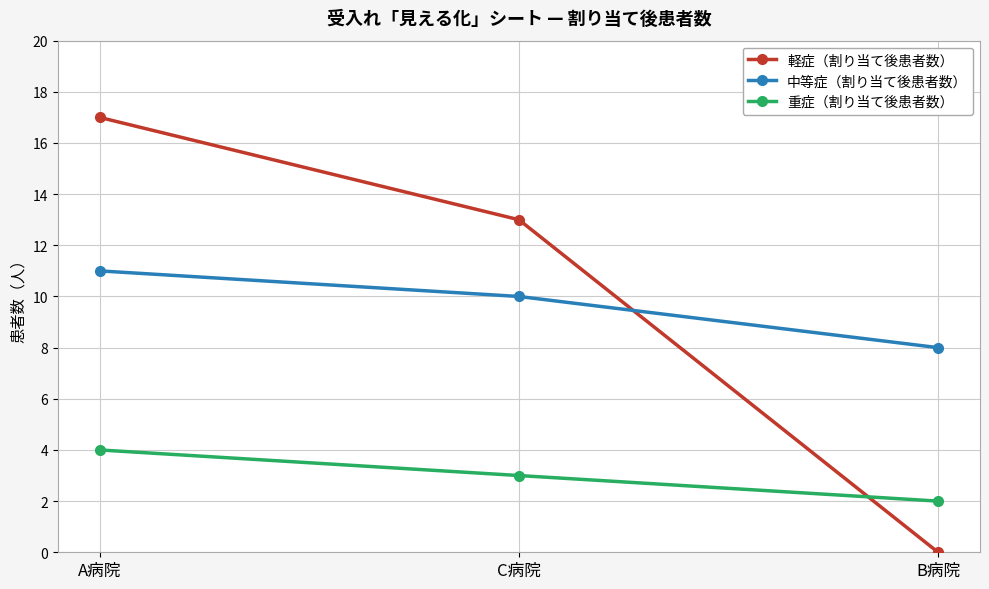

What is the difference between the 中等症（割り当て後患者数） values at A病院 and C病院?

1